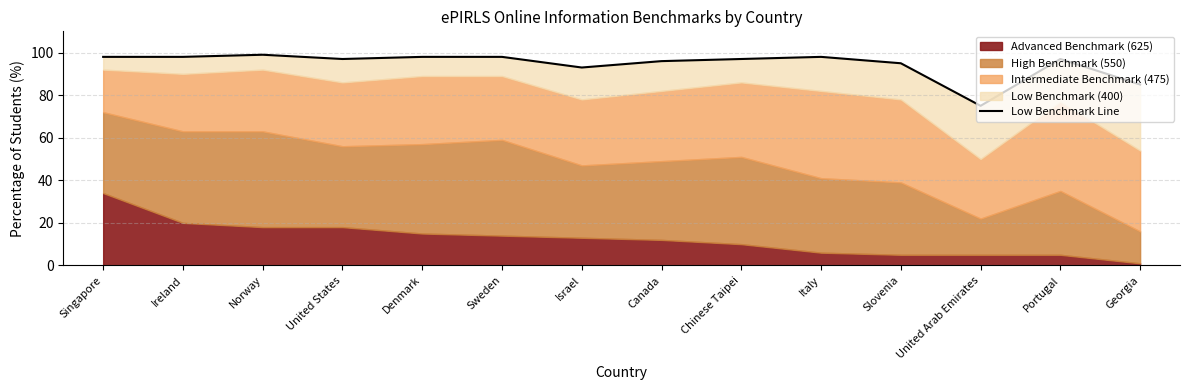

The chart shows a value of 98 at Italy. True or false?

True